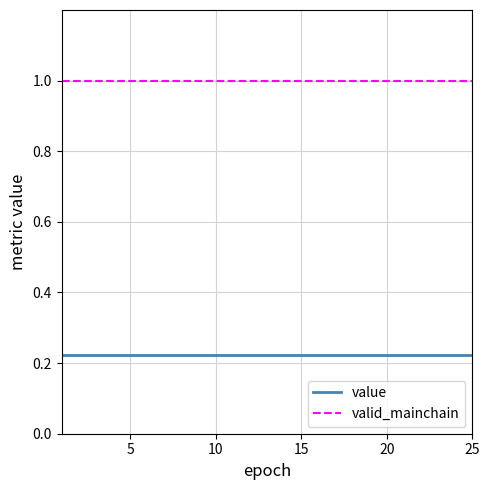

Which series has the largest total across all categories?

valid_mainchain